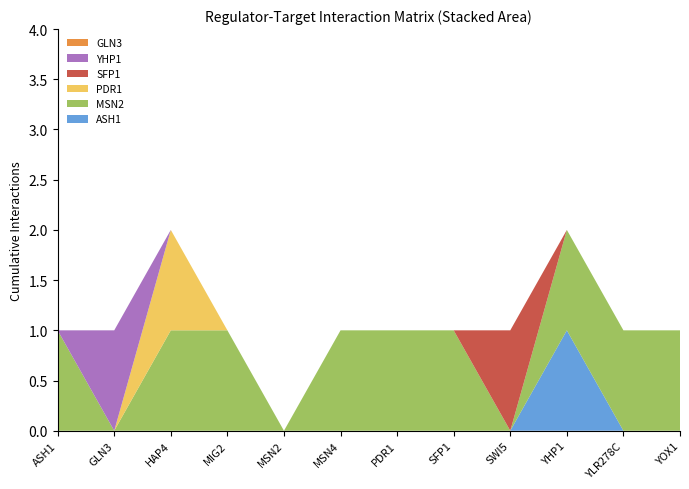

Reading right to left, transcribe all the data shown in this chart.

ASH1_col: YOX1=0	YLR278C=0	YHP1=1	SWI5=0	SFP1=0	PDR1=0	MSN4=0	MSN2=0	MIG2=0	HAP4=0	GLN3=0	ASH1=0
MSN2_col: YOX1=1	YLR278C=1	YHP1=1	SWI5=0	SFP1=1	PDR1=1	MSN4=1	MSN2=0	MIG2=1	HAP4=1	GLN3=0	ASH1=1
PDR1_col: YOX1=0	YLR278C=0	YHP1=0	SWI5=0	SFP1=0	PDR1=0	MSN4=0	MSN2=0	MIG2=0	HAP4=1	GLN3=0	ASH1=0
SFP1_col: YOX1=0	YLR278C=0	YHP1=0	SWI5=1	SFP1=0	PDR1=0	MSN4=0	MSN2=0	MIG2=0	HAP4=0	GLN3=0	ASH1=0
YHP1_col: YOX1=0	YLR278C=0	YHP1=0	SWI5=0	SFP1=0	PDR1=0	MSN4=0	MSN2=0	MIG2=0	HAP4=0	GLN3=1	ASH1=0
GLN3_col: YOX1=0	YLR278C=0	YHP1=0	SWI5=0	SFP1=0	PDR1=0	MSN4=0	MSN2=0	MIG2=0	HAP4=0	GLN3=0	ASH1=0